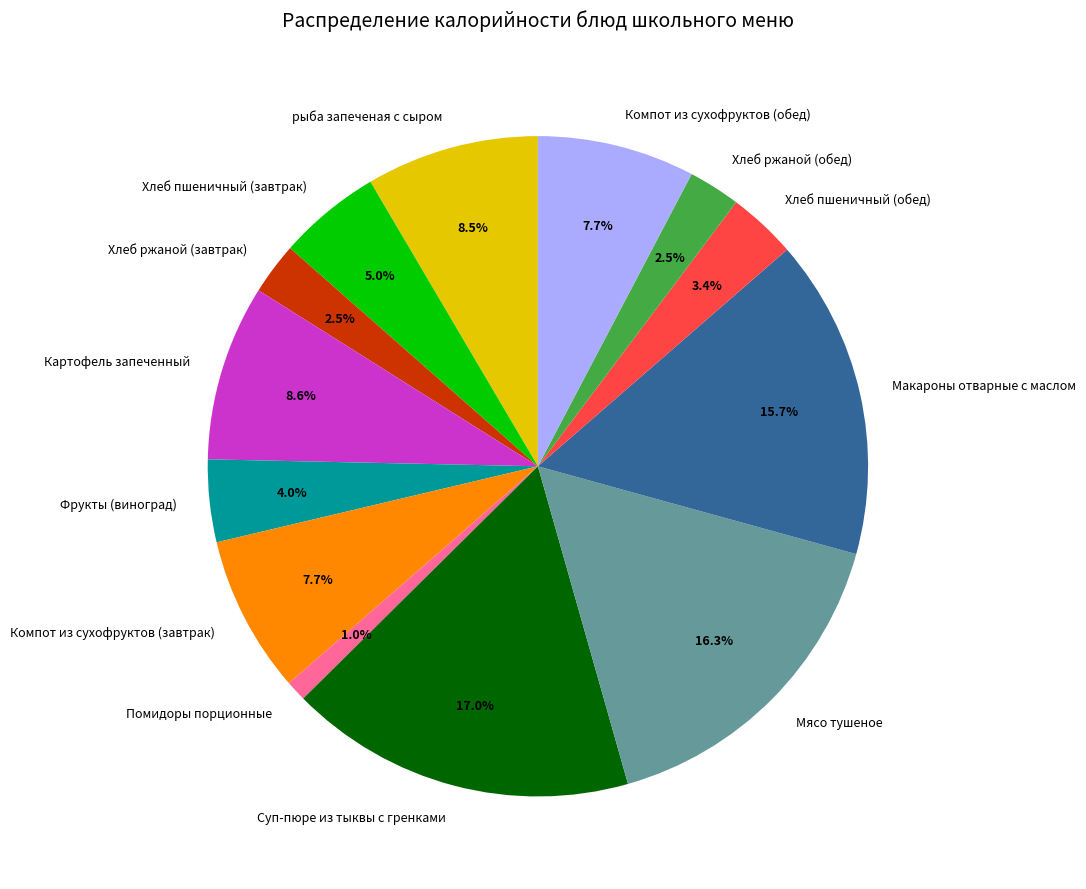

The Компот из сухофруктов (обед) slice represents 8% of the pie. True or false?

True